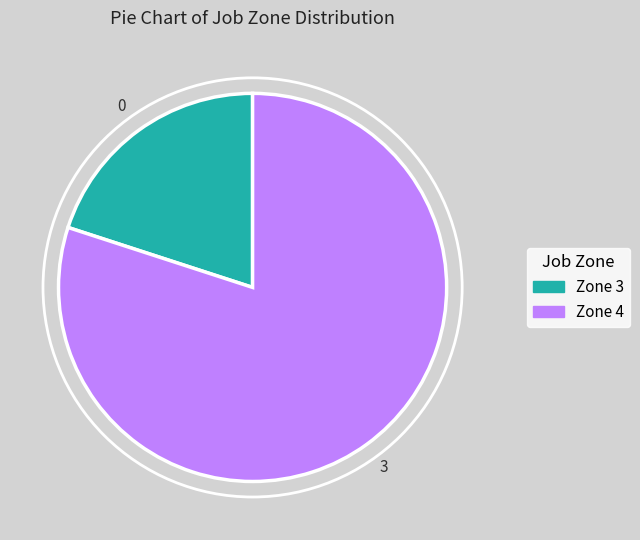

Does any single category account for the majority?

Yes